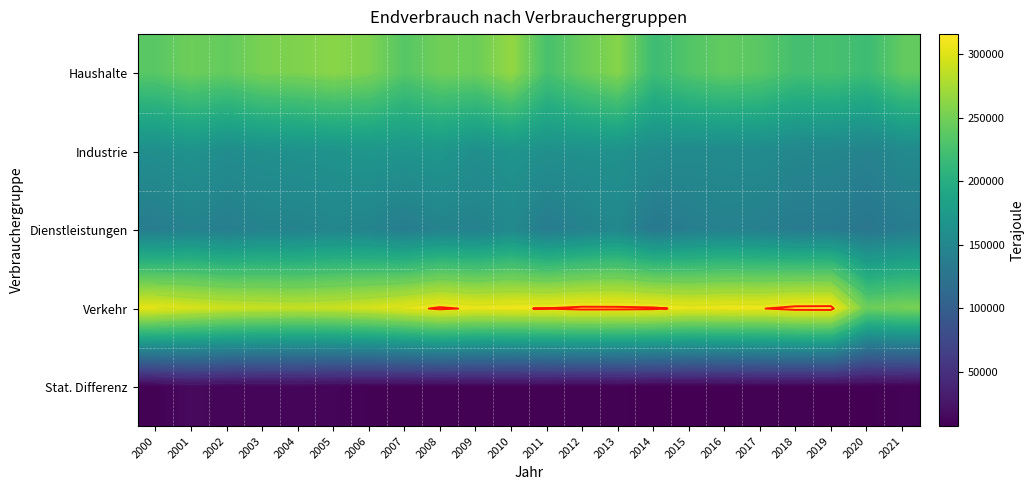

What is the difference between the highest and lowest values at 2008?

303570